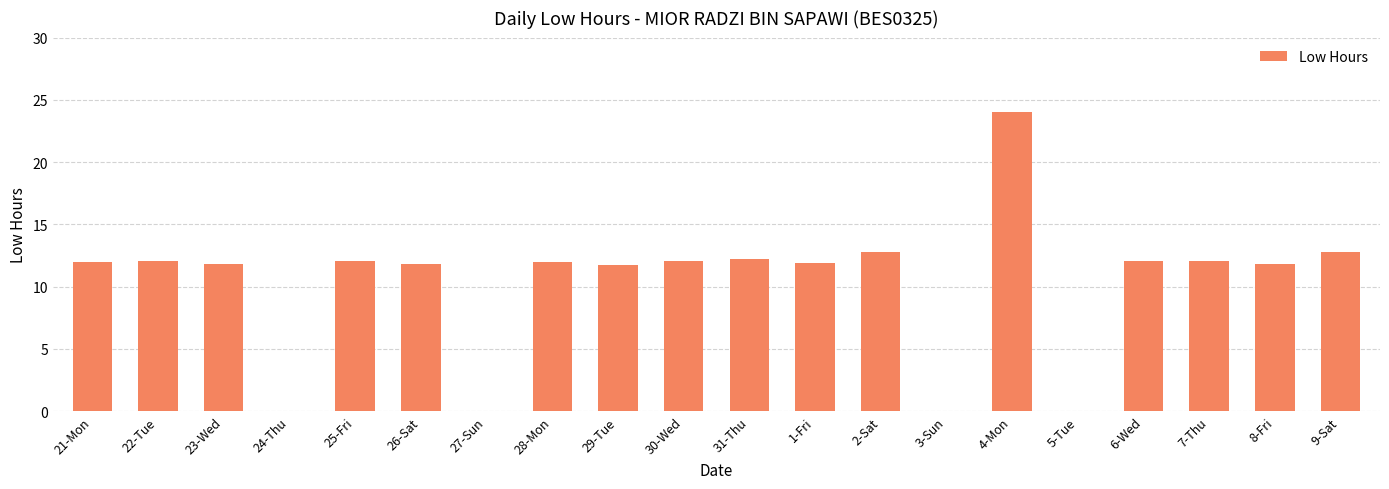

What is the sum of the values at 25-Fri and 9-Sat?

24.9